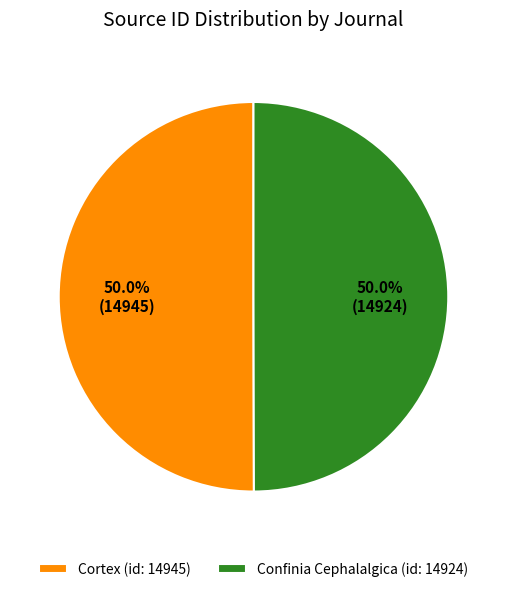

What is the ratio of the value at Cortex to the value at Confinia Cephalalgica?

1.0